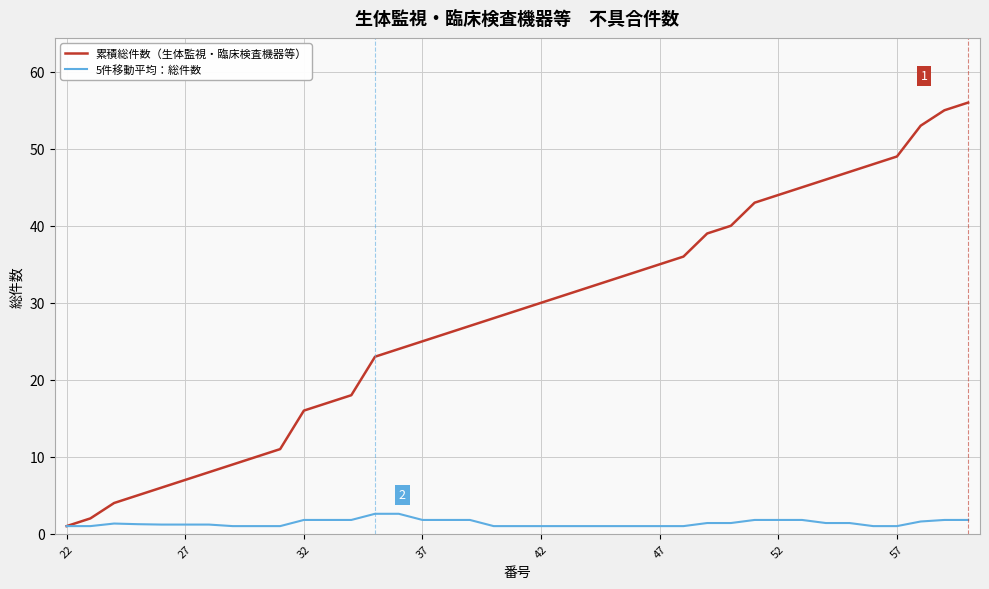

Rank the series by their maximum value, from highest to lowest.

累積総件数（生体監視・臨床検査機器等）, 5件移動平均：総件数